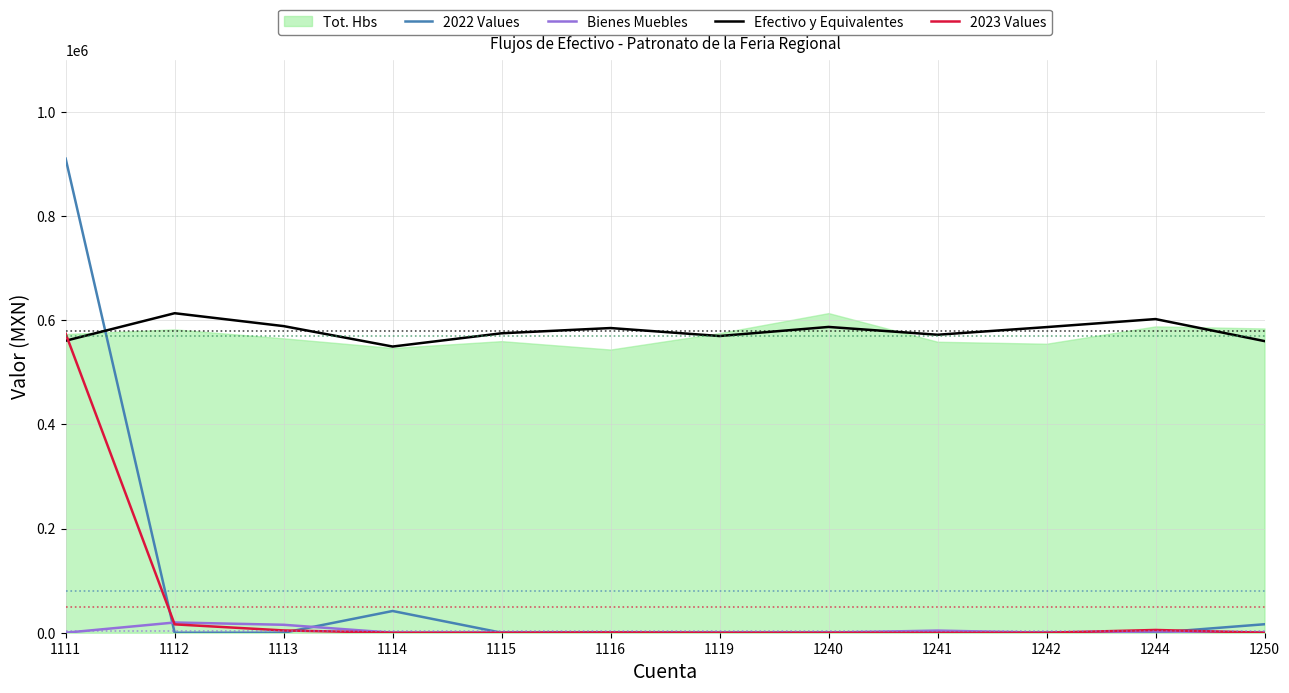

What is the highest value of the Efectivo y Equivalentes series?

613605.6